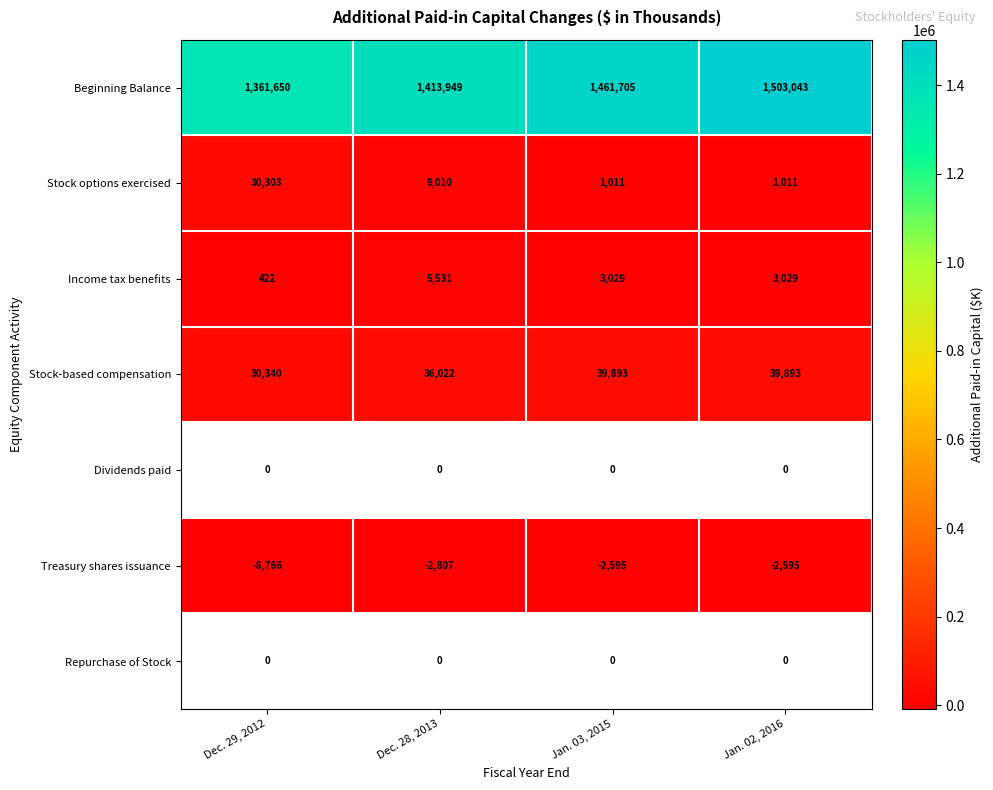

Where does the Income tax benefits series first go above 3029?

Dec. 28, 2013